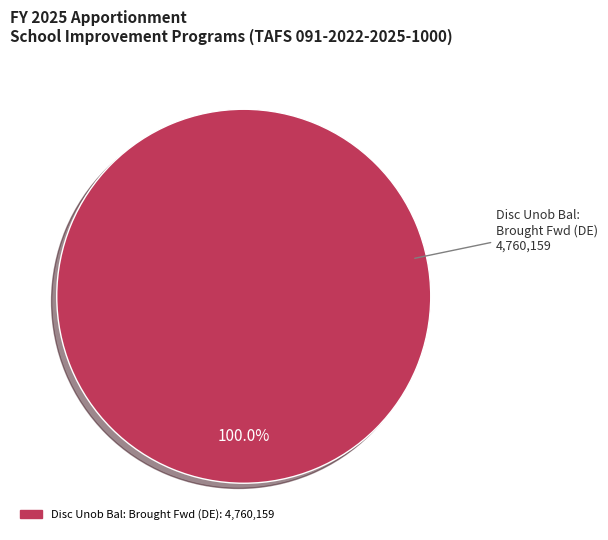

Is there any slice that represents more than half of the pie?

Yes